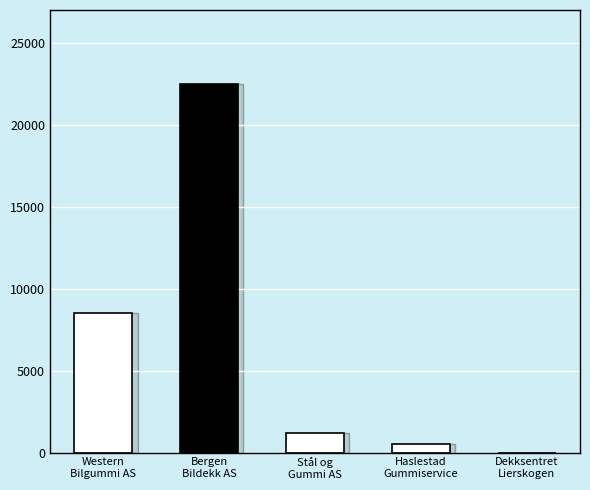

What value does the data have at Western
Bilgummi AS, to the nearest 10?

8490